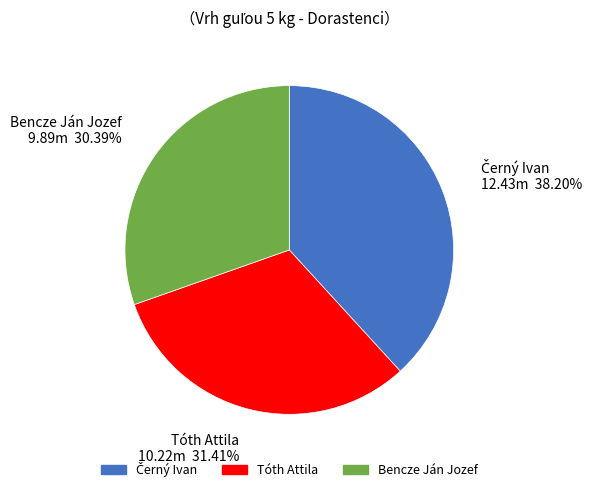

Count the number of slices in the pie.

3